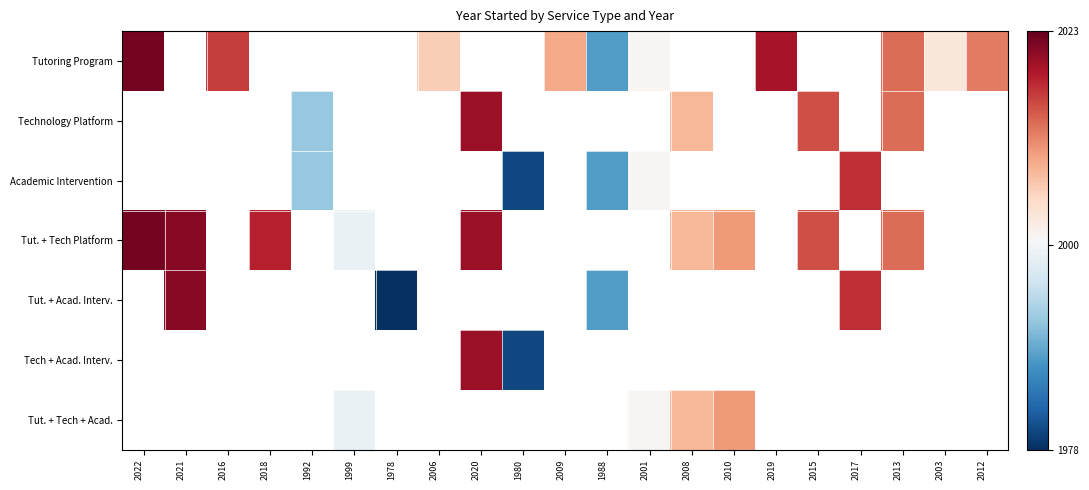

Is the value of Tut. + Acad. Interv. at 1992 greater than the value of Academic Intervention at 1988?

No